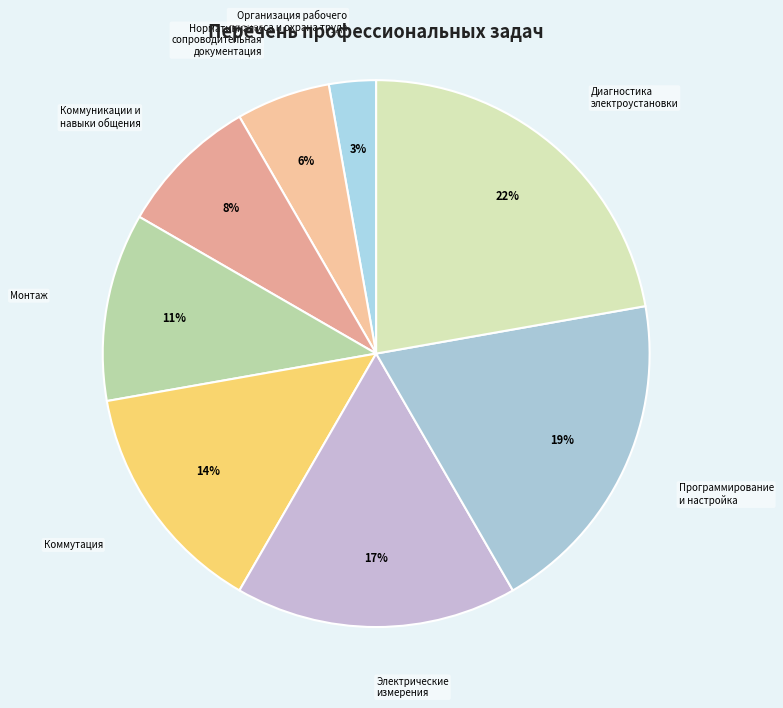

Rank the categories by value from highest to lowest.

Диагностика электроустановки, Программирование и настройка, Электрические измерения, Коммутация, Монтаж, Коммуникации и навыки общения, Нормативная и сопроводительная документация, Организация рабочего процесса и охрана труда